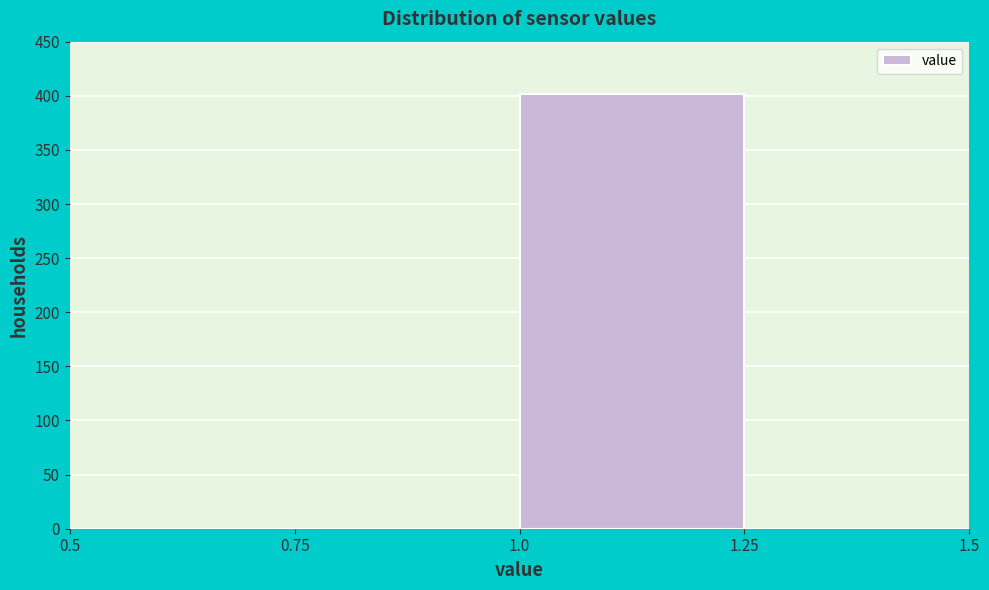

Reading left to right, transcribe this chart: for each bar, give the range it covers on the x-axis and its height. The values are not printed on the chart, so give them approximately, as read against the axis.

0.5 to 0.75: 0
0.75 to 1.0: 0
1.0 to 1.25: 400
1.25 to 1.5: 0